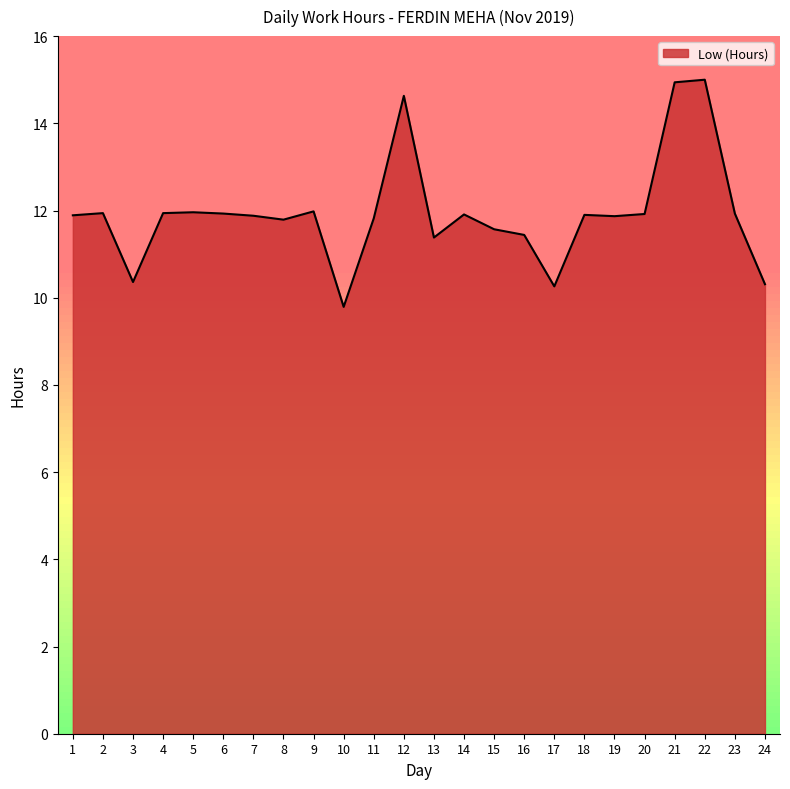

The value at 12 is 14.6. True or false?

True